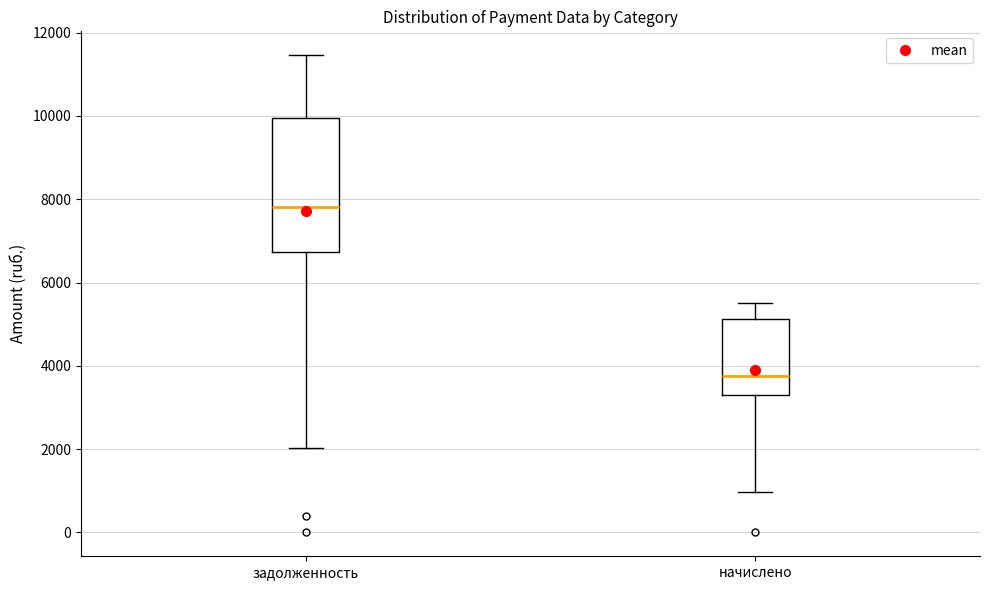

Which box's median line is the highest?

задолженность